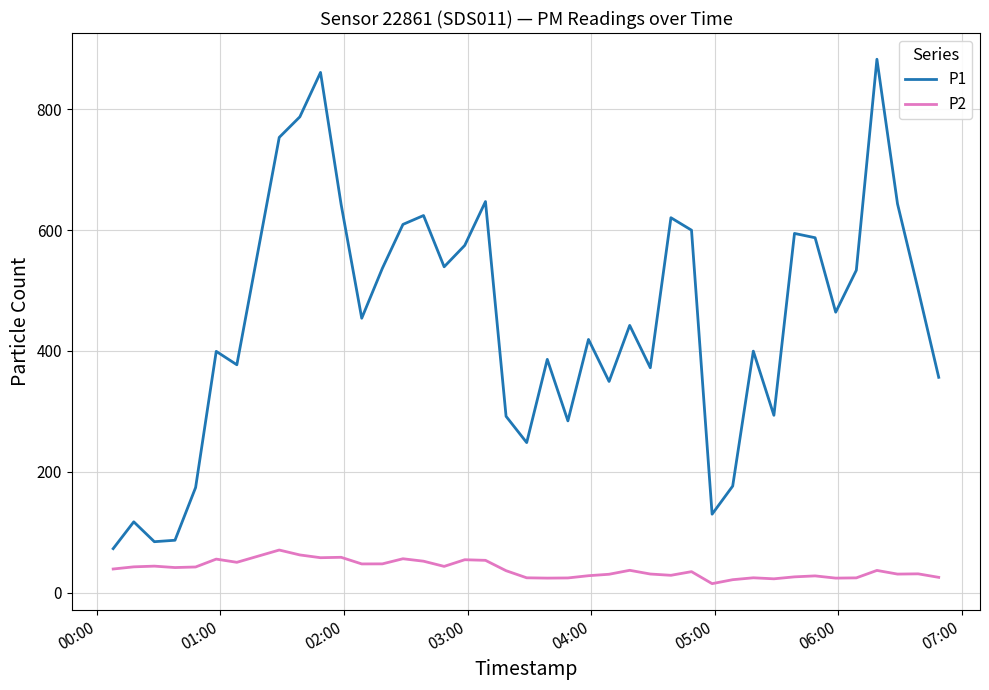

Rank the series by their maximum value, from lowest to highest.

P2, P1